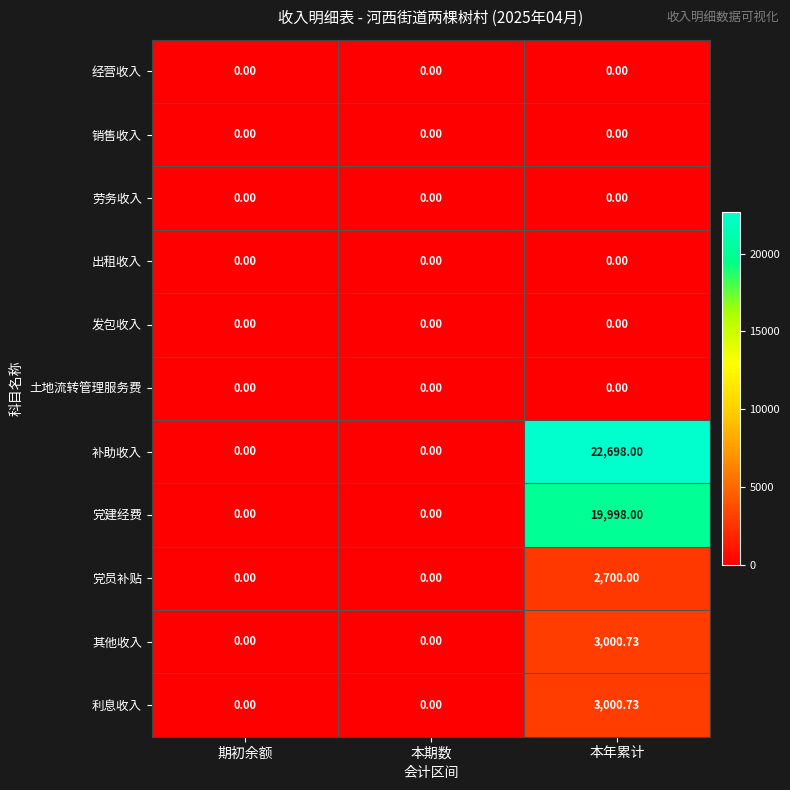

Between 期初余额 and 本年累计, which series saw the biggest shift?

补助收入